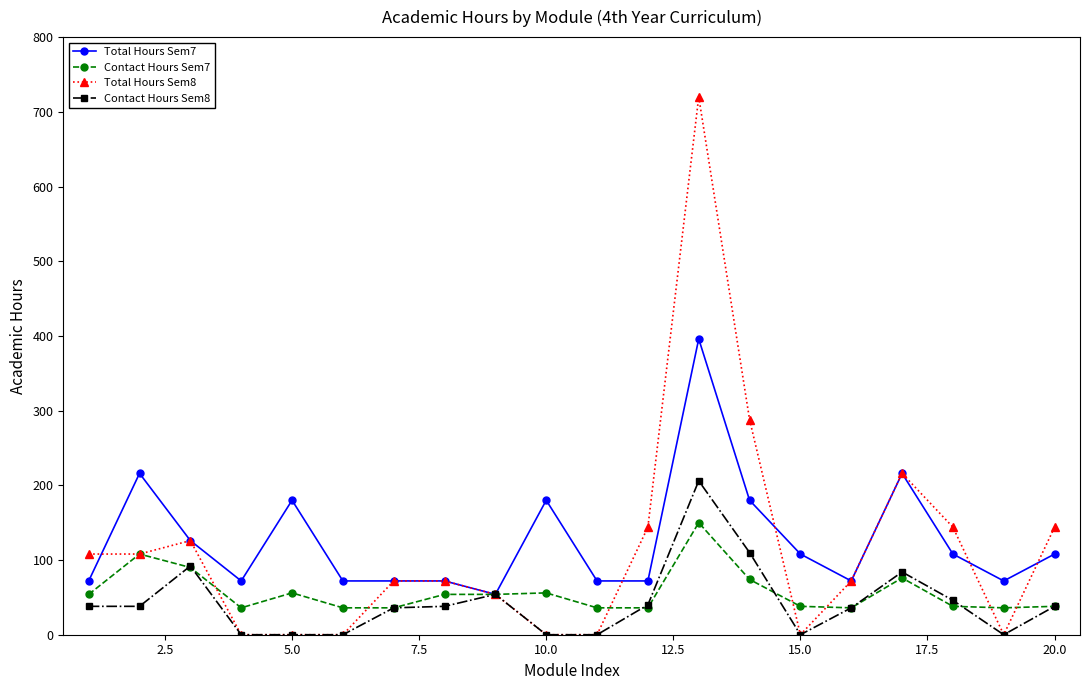

List the series in order of their peak value, lowest first.

Contact Hours Sem7, Contact Hours Sem8, Total Hours Sem7, Total Hours Sem8